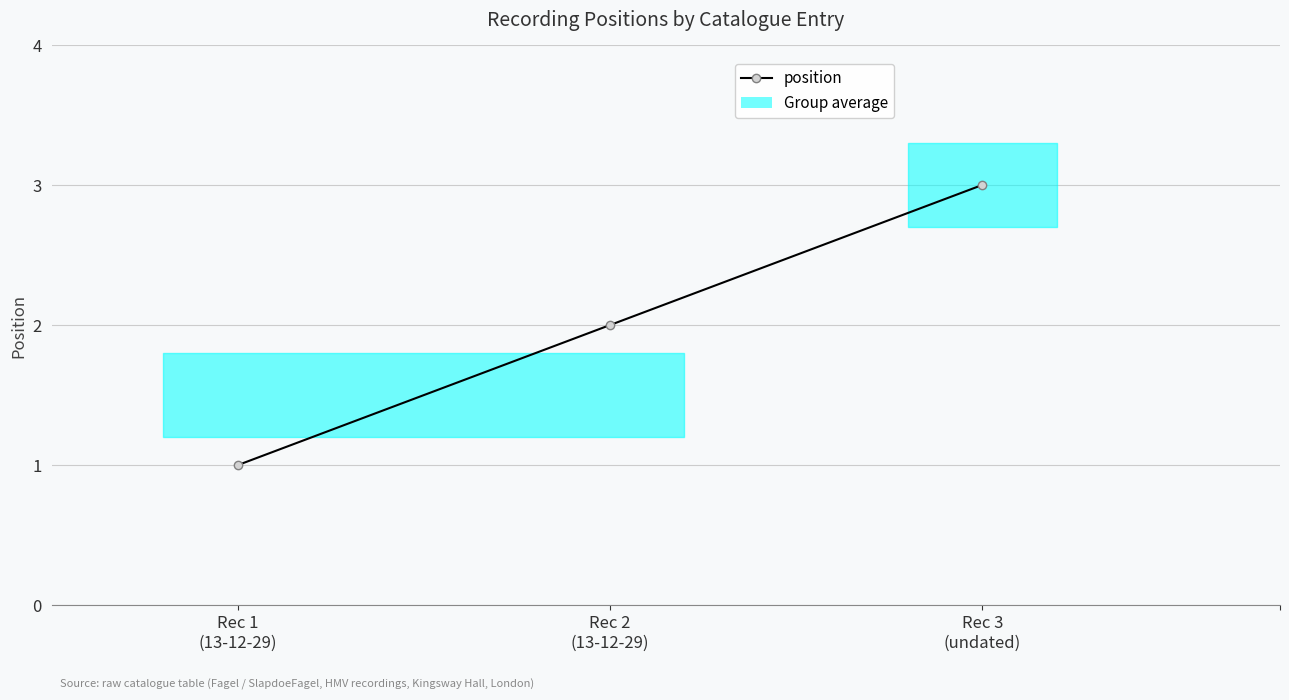

What is the sum of all values?

6